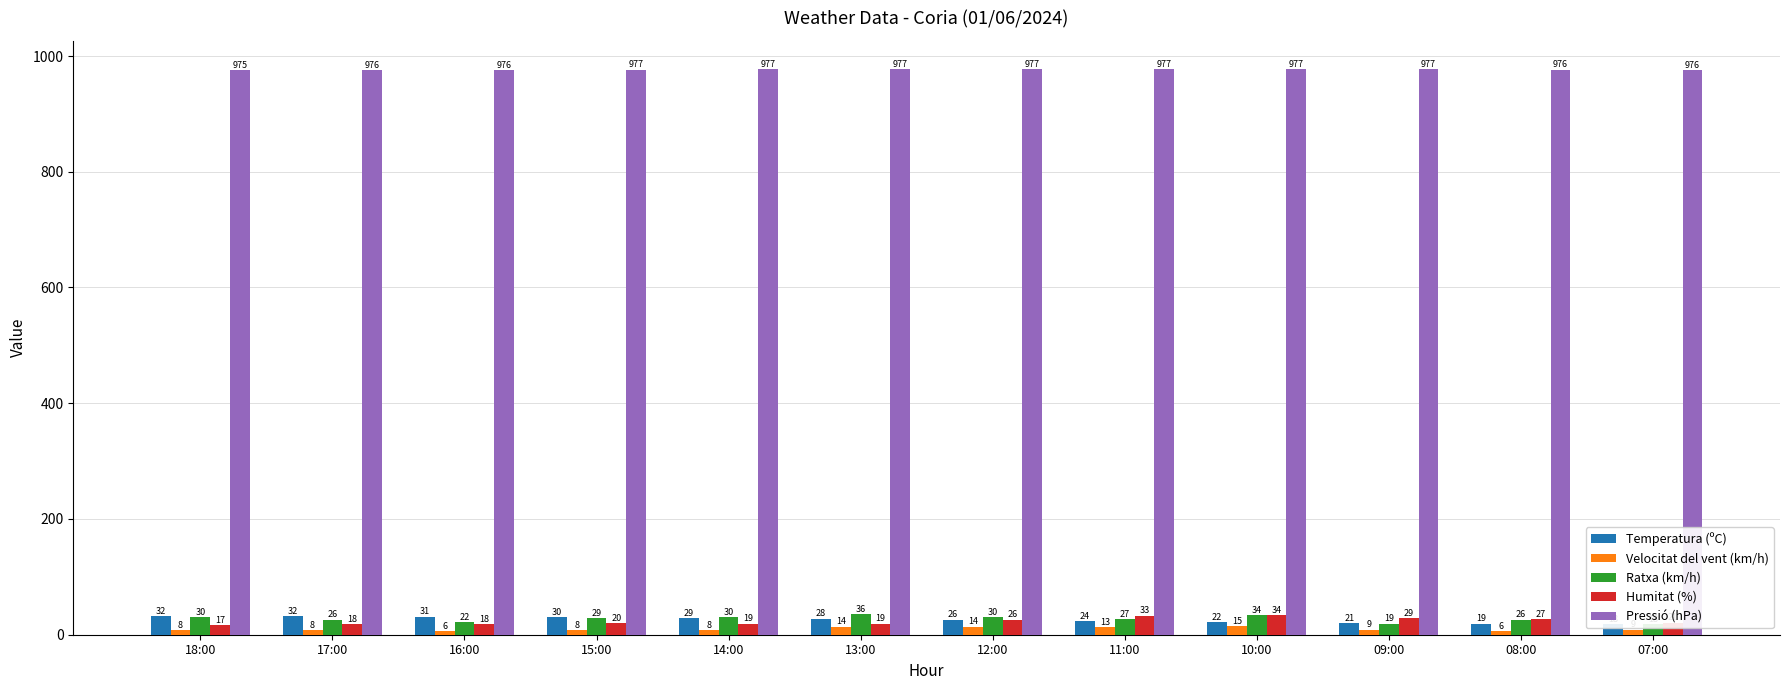

What is the minimum value for Ratxa (km/h)?

18.0